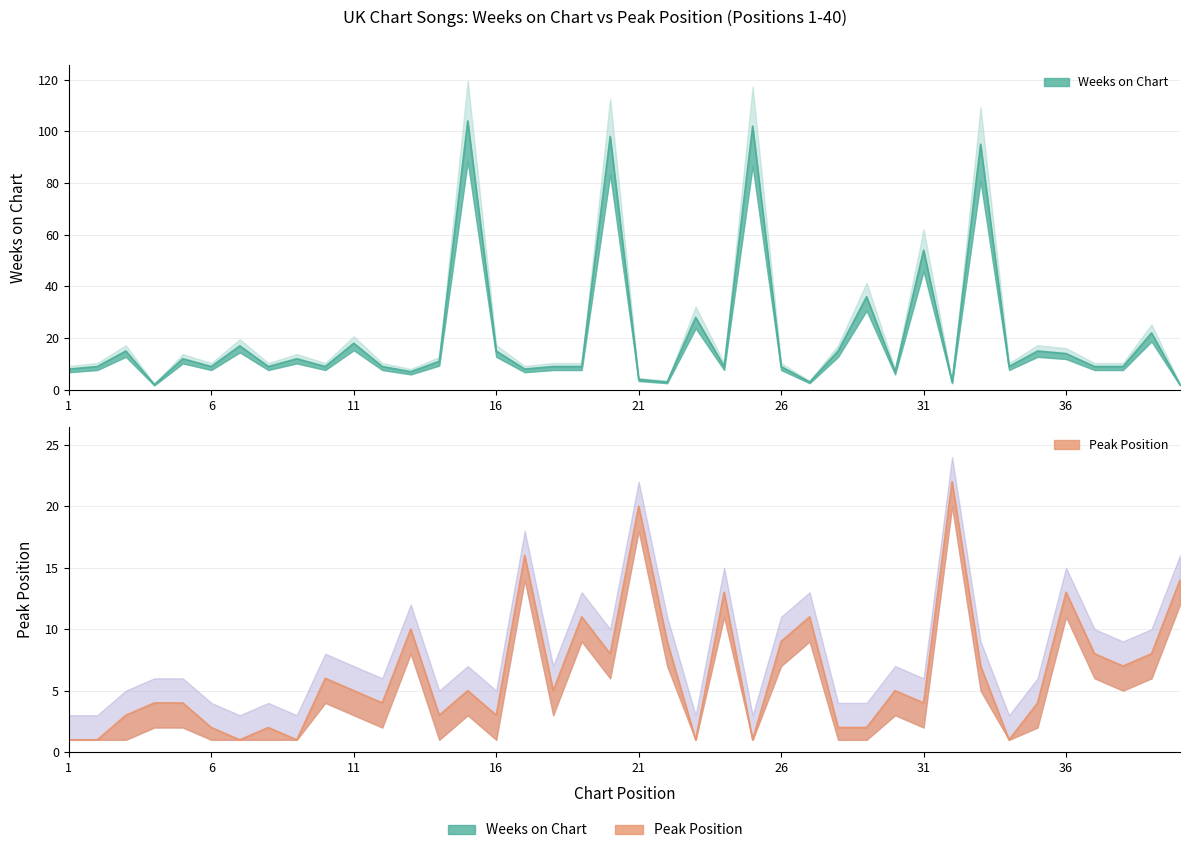

At how many categories does at least one series exceed 96?

3